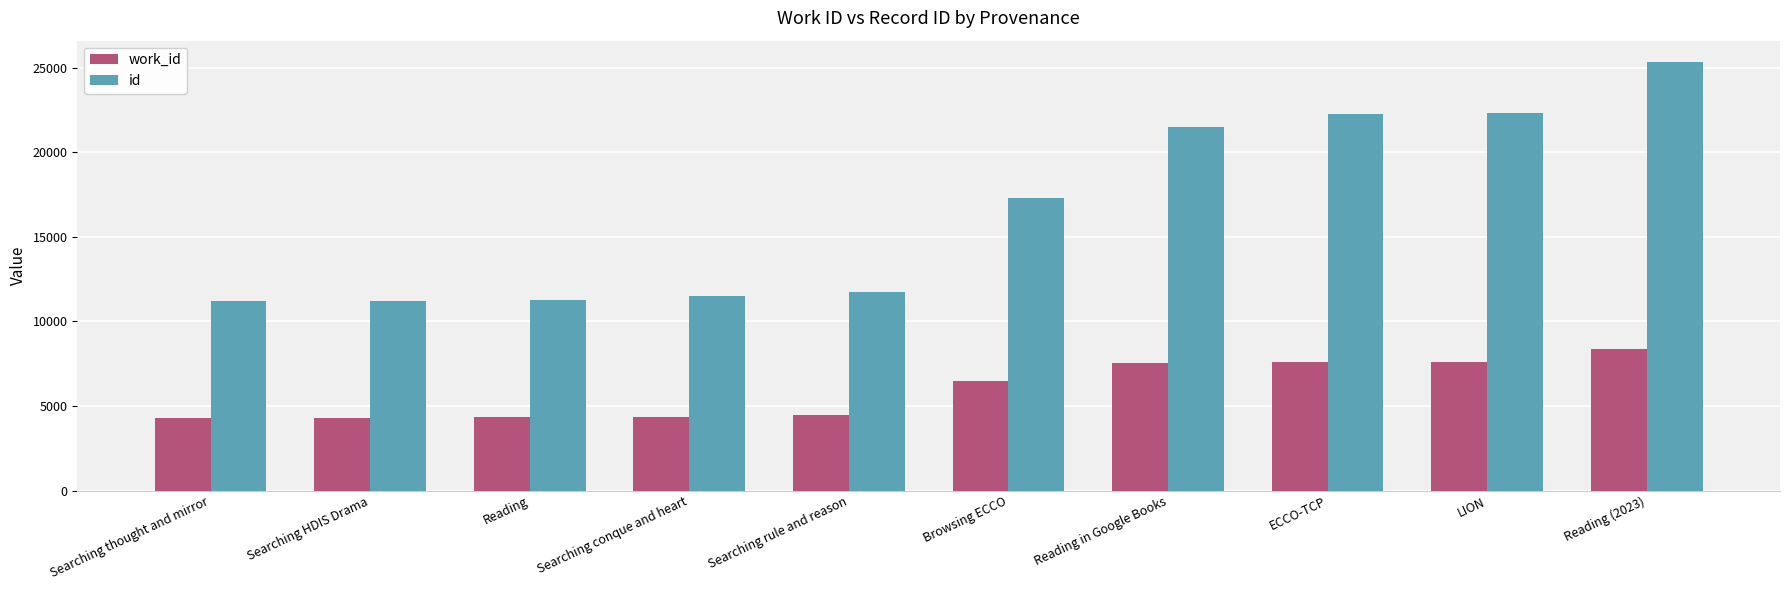

Rank the series by their average value, from highest to lowest.

id, work_id